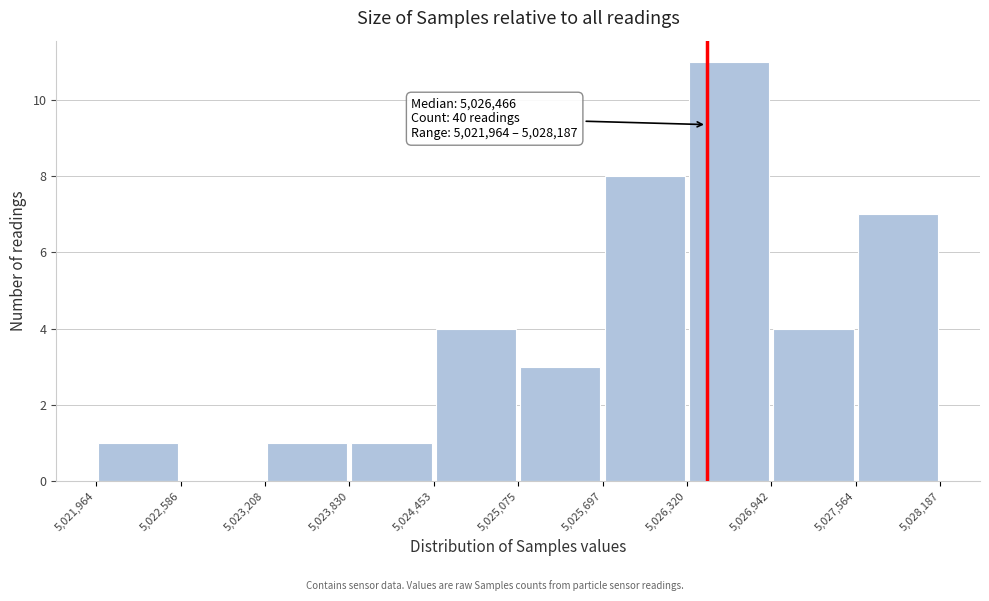

Over which range of the x-axis is the bar tallest?

5,026,320 to 5,026,942